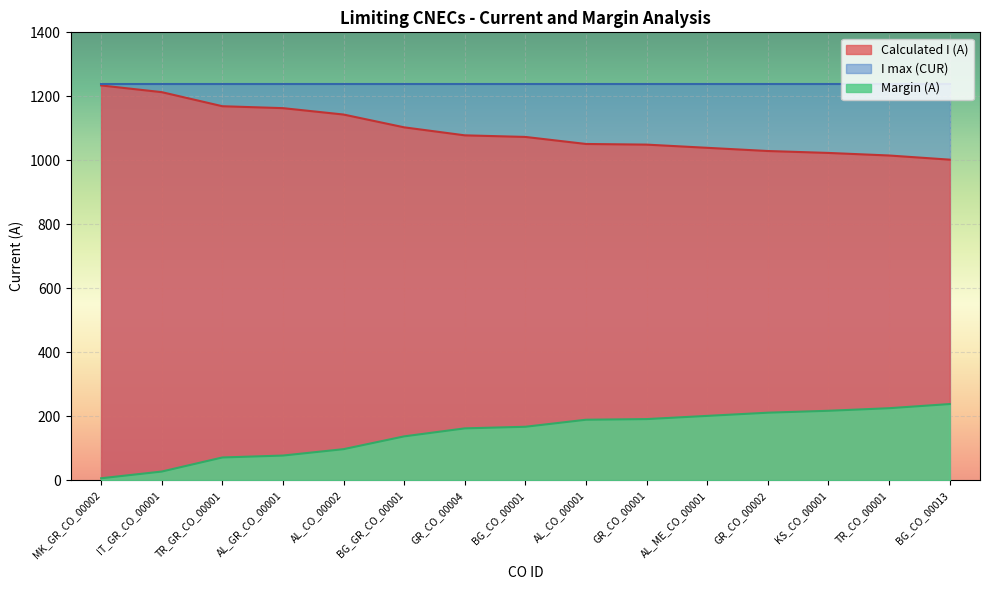

How many lines are shown in the chart?

3